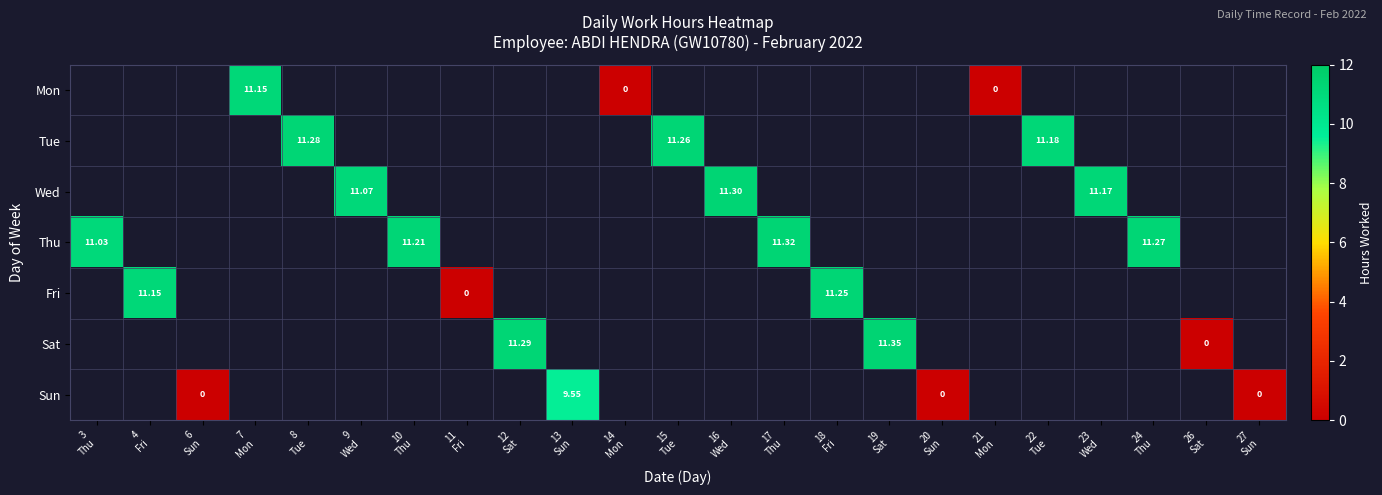

True or false: Sun has a value of 9.6 at 13 Sun.

True